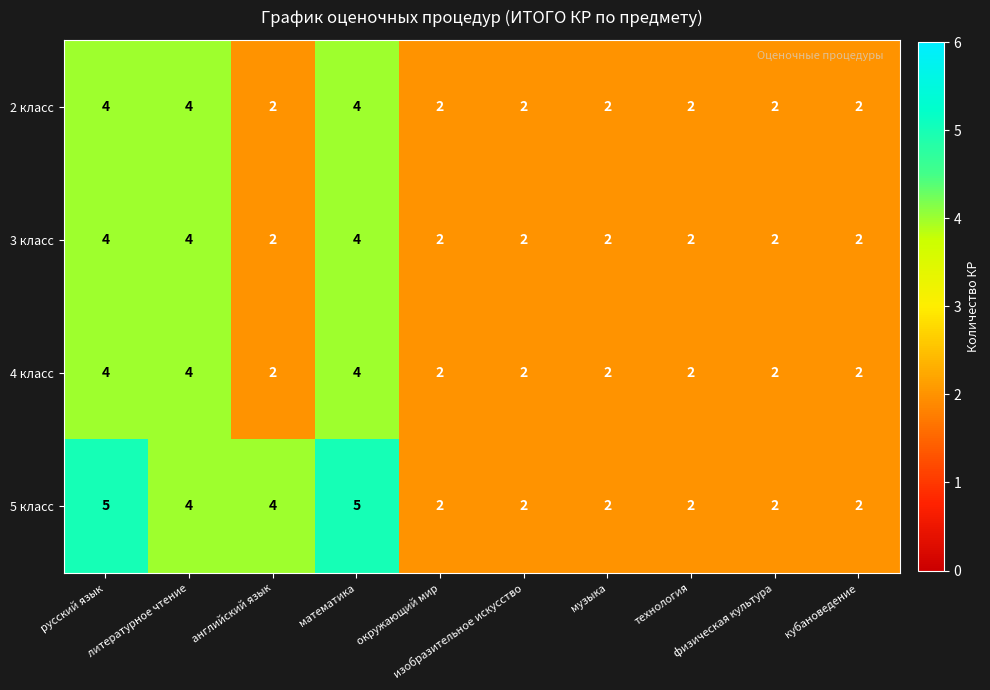

What is the sum of all 4 класс values?

26